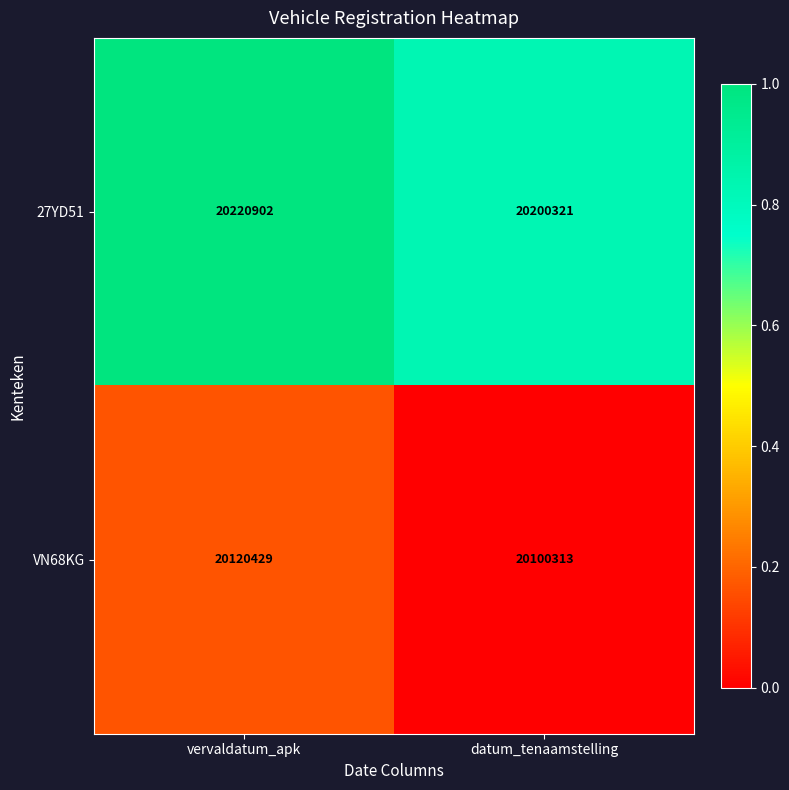

What is the average value of the VN68KG series?

20110371